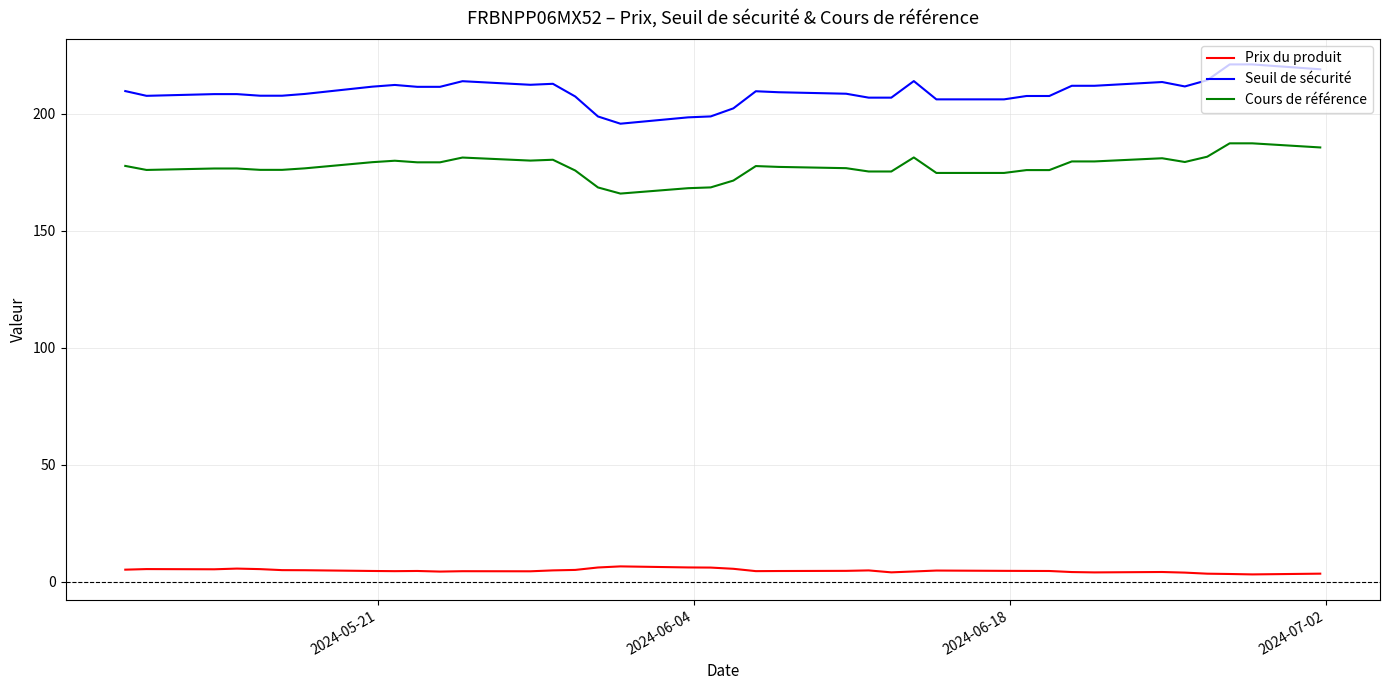

Which series has the widest spread of values?

Seuil de sécurité